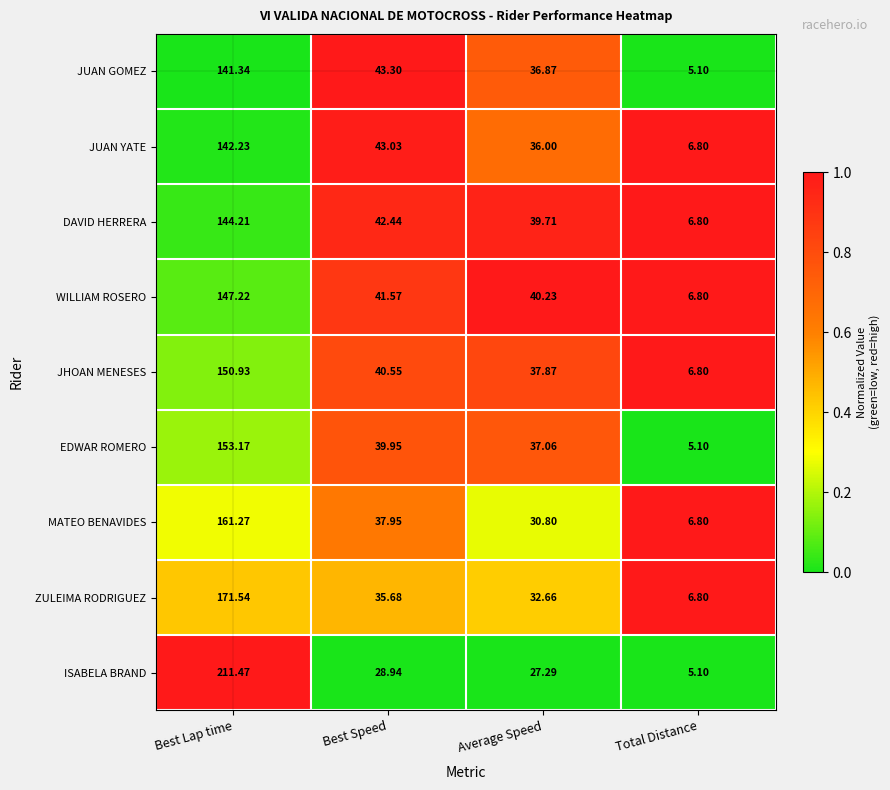

At which label is MATEO BENAVIDES closest to 84?

Best Speed